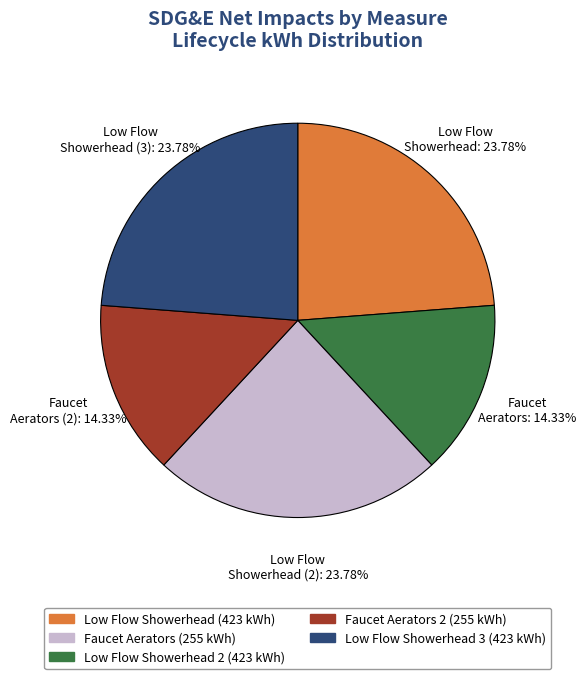

Combined, do Low Flow Showerhead (2) and Low Flow Showerhead (3) account for over 50%?

No